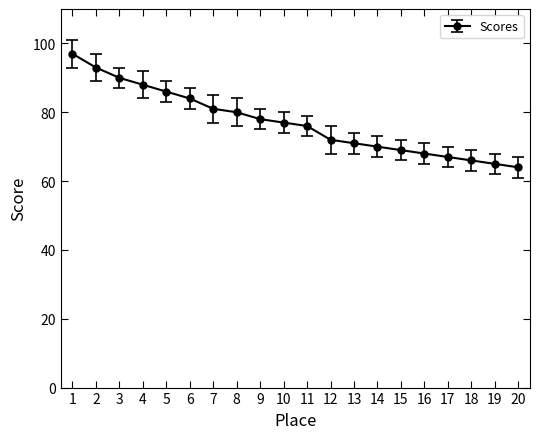

What is the maximum value shown in the chart?

97